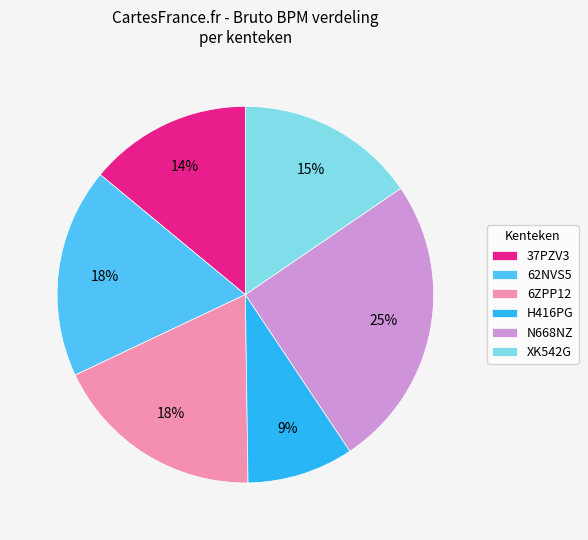

Is there a majority slice in this chart?

No